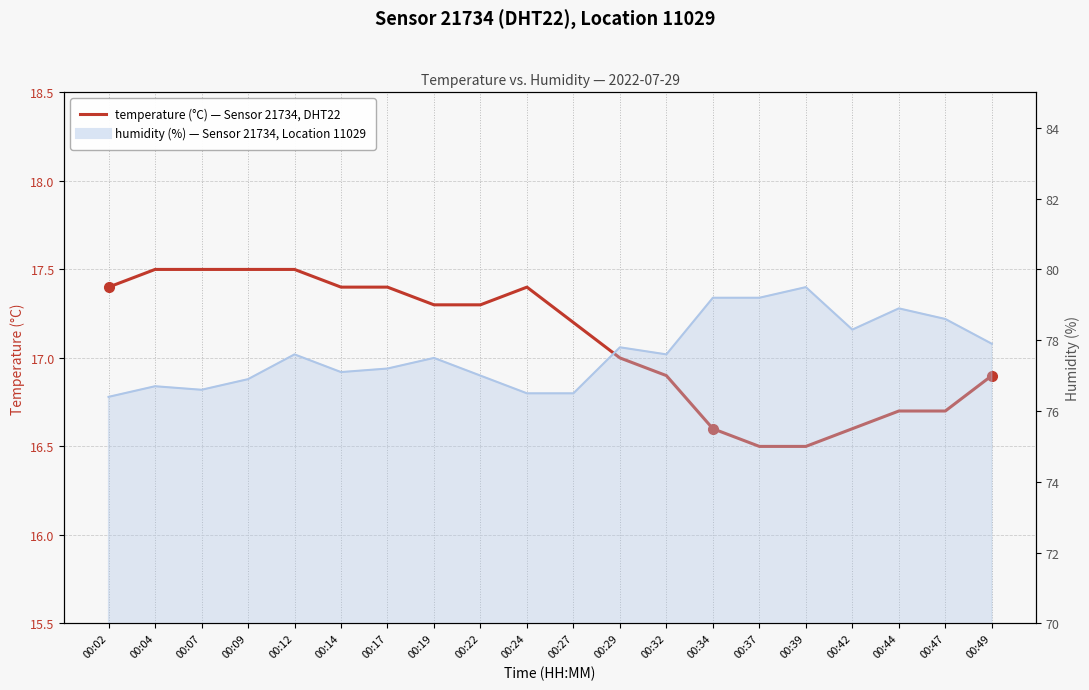

The chart shows a value of 16.6 at 00:42. True or false?

True